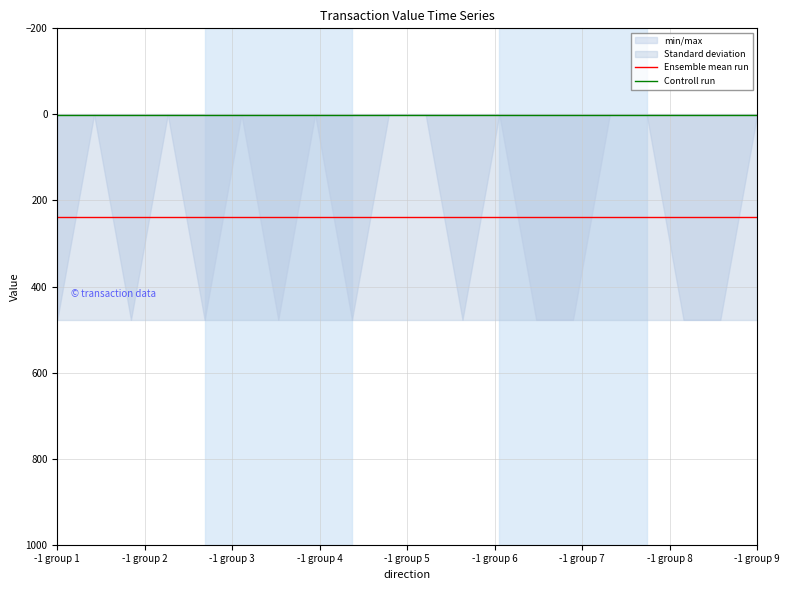

Is it true that Controll run equals 1.7 at 14?

False